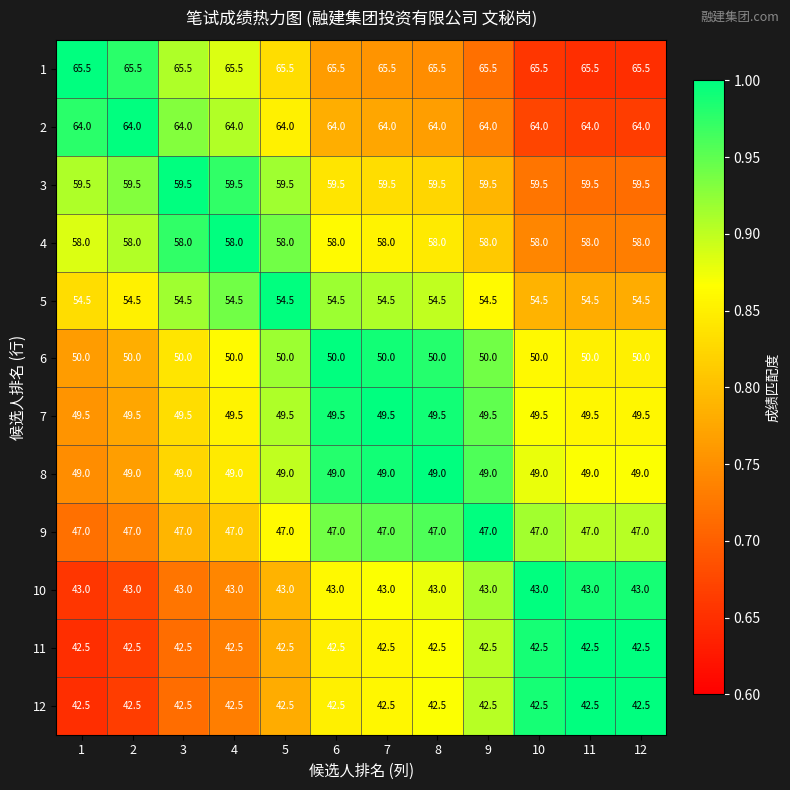

What is the minimum value for 11?

42.5